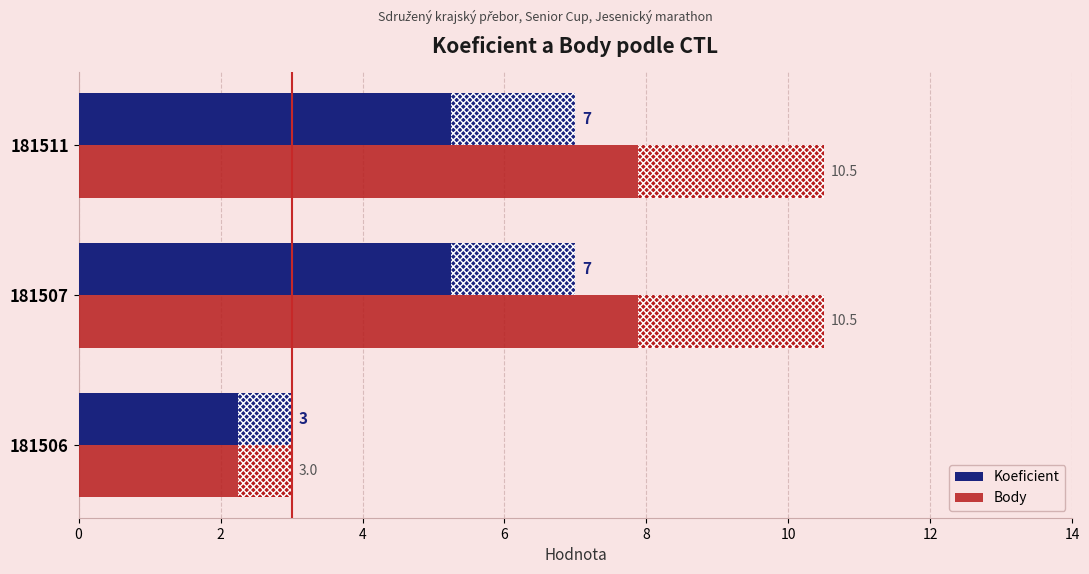

What is the sum of all Body values?

24.0